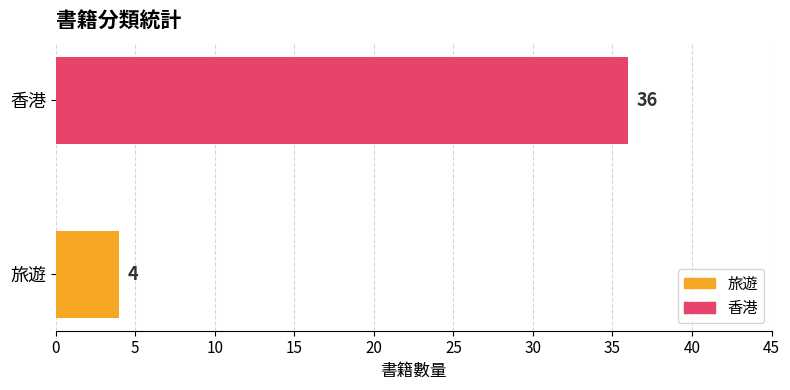

The chart shows a value of 4 at 旅遊. True or false?

True